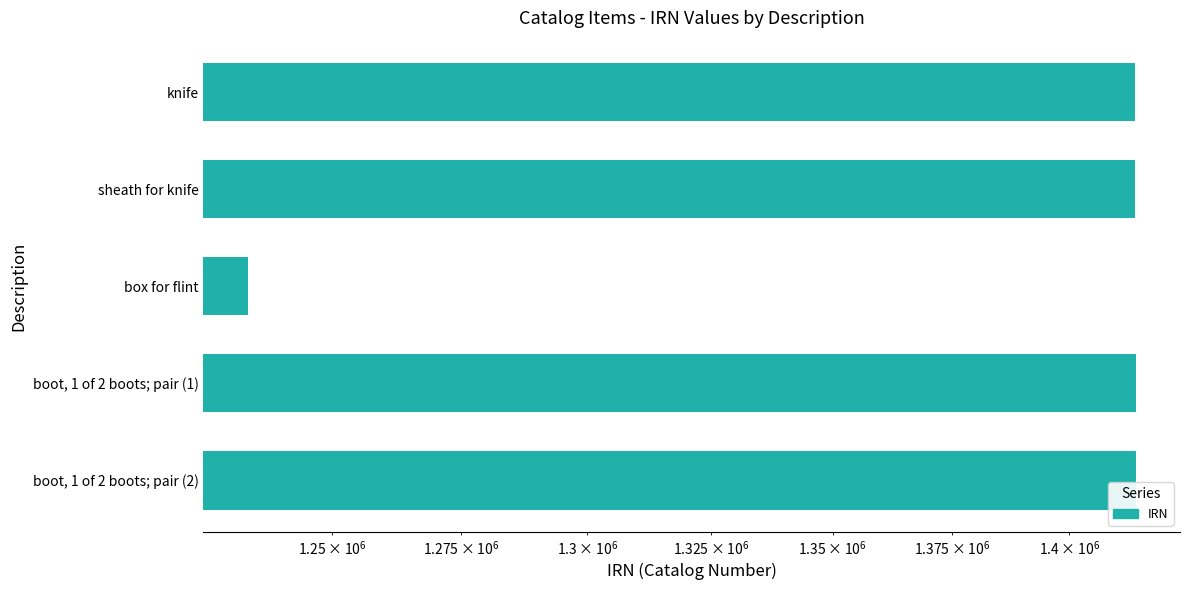

How many data points are less than 1414343?

2